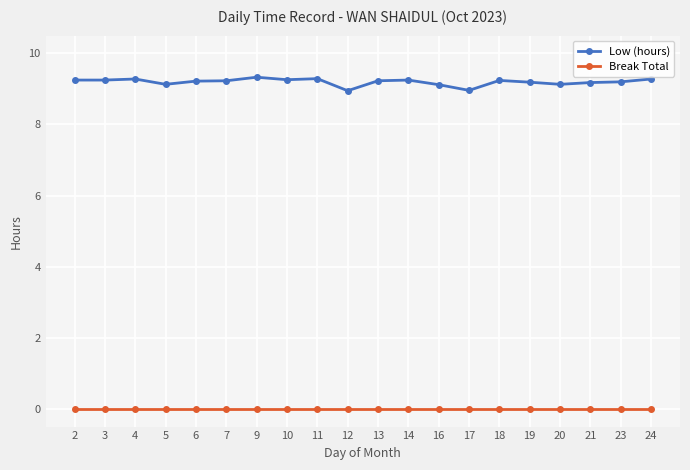

True or false: Low (hours) has more than 2 points higher than both neighbors.

True